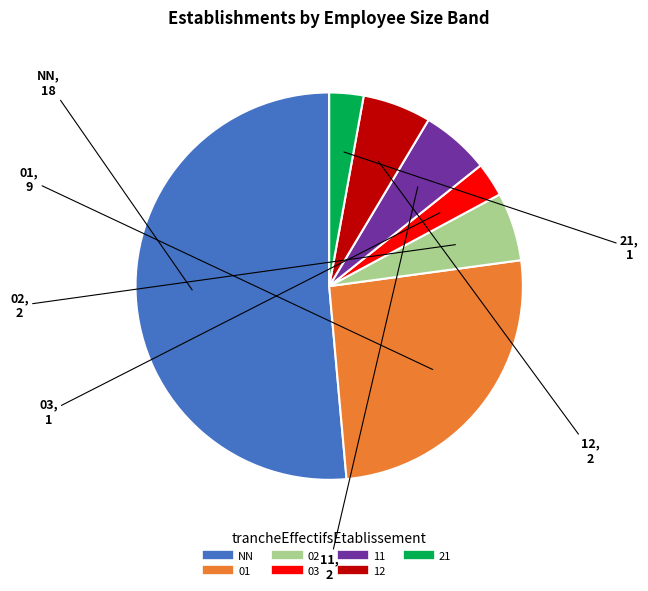

Do NN and 01 together represent more than half of the pie?

Yes